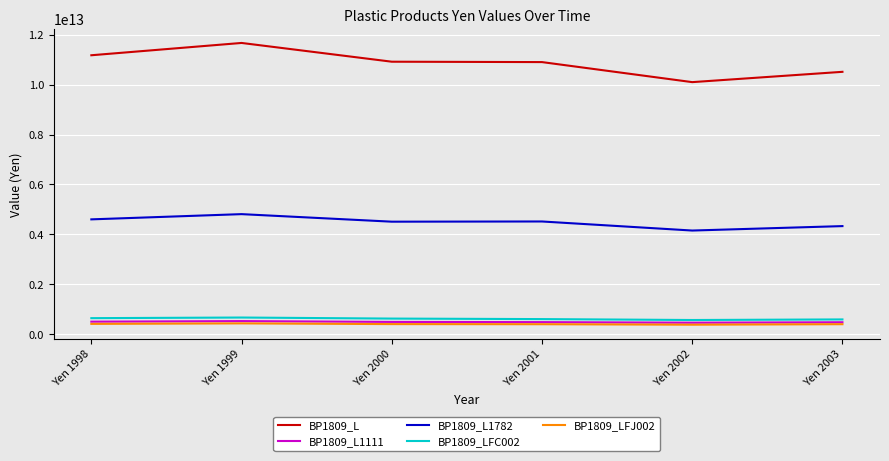

Is the value of BP1809_L at Yen 1998 greater than the value of BP1809_L1111 at Yen 1999?

Yes